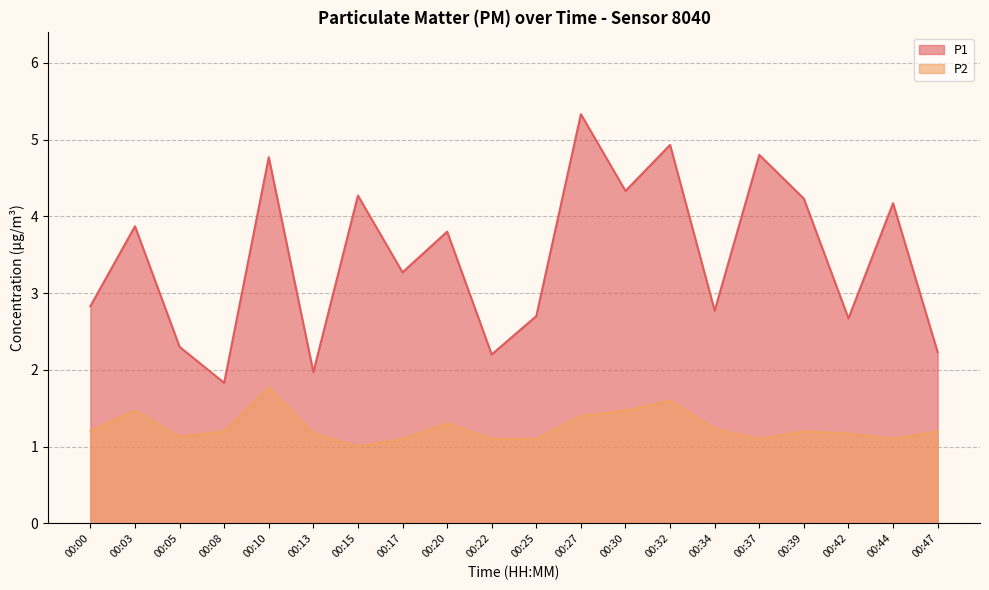

What is the value of the P2 point at the 17th from the left?

1.2